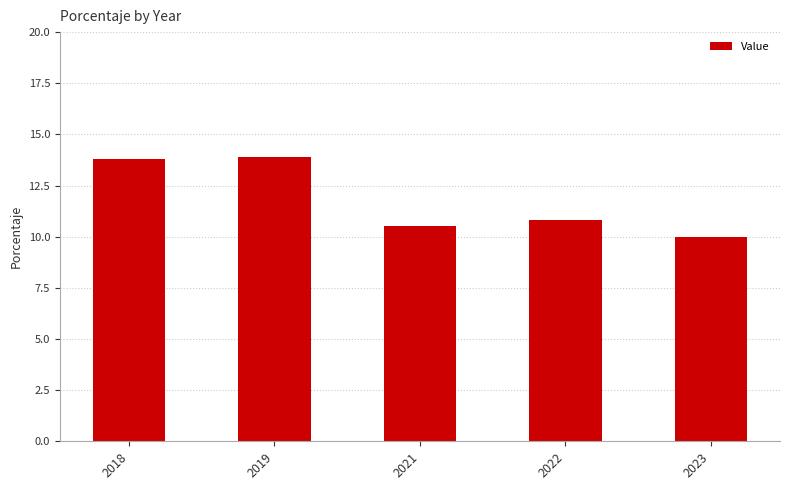

What is the sum of the values at 2021 and 2018?

24.3